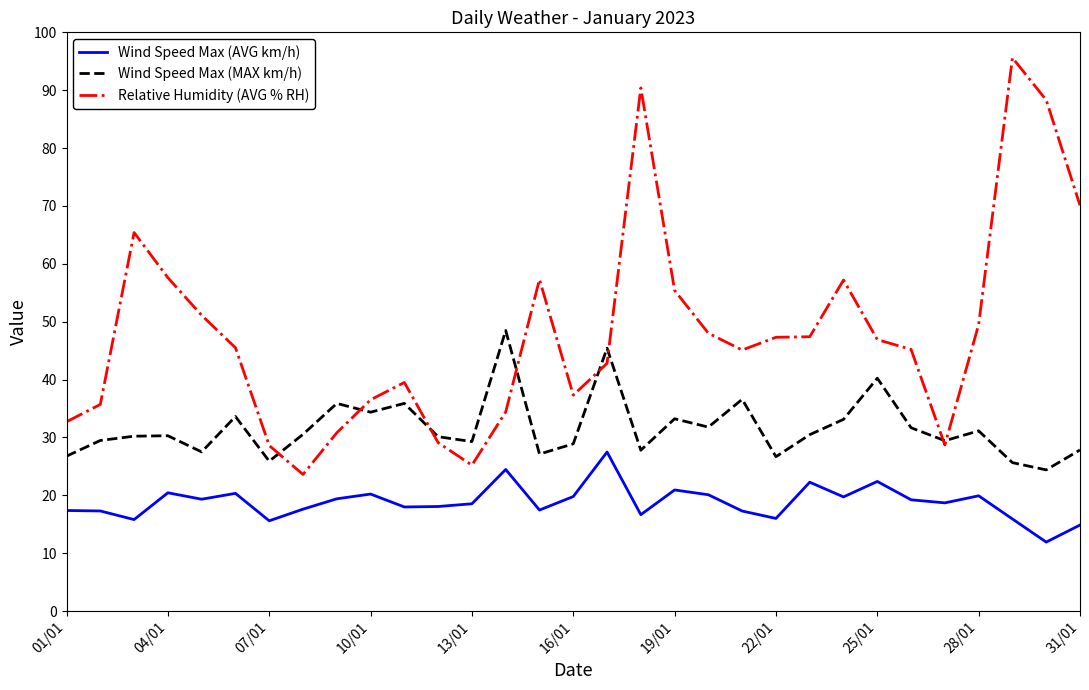

List the series in order of their peak value, lowest first.

Wind Speed Max (AVG km/h), Wind Speed Max (MAX km/h), Relative Humidity (AVG % RH)